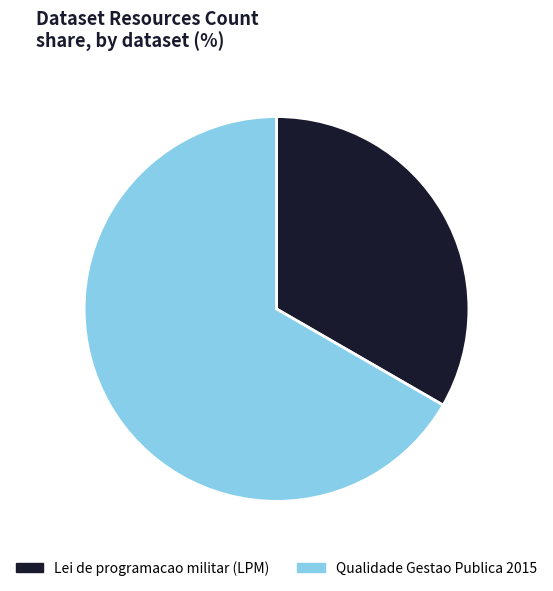

Do Lei de programacao militar (LPM) and Qualidade Gestao Publica 2015 together represent more than half of the pie?

Yes